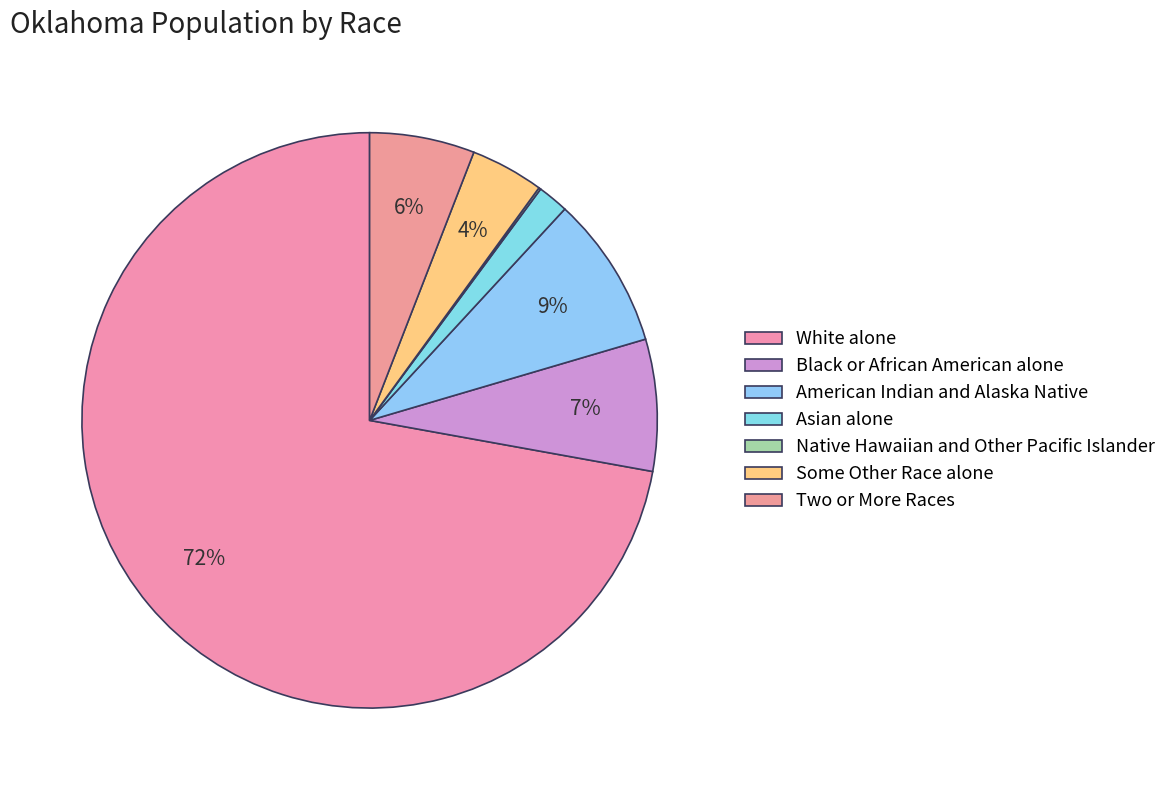

Is White alone the majority of the pie?

Yes